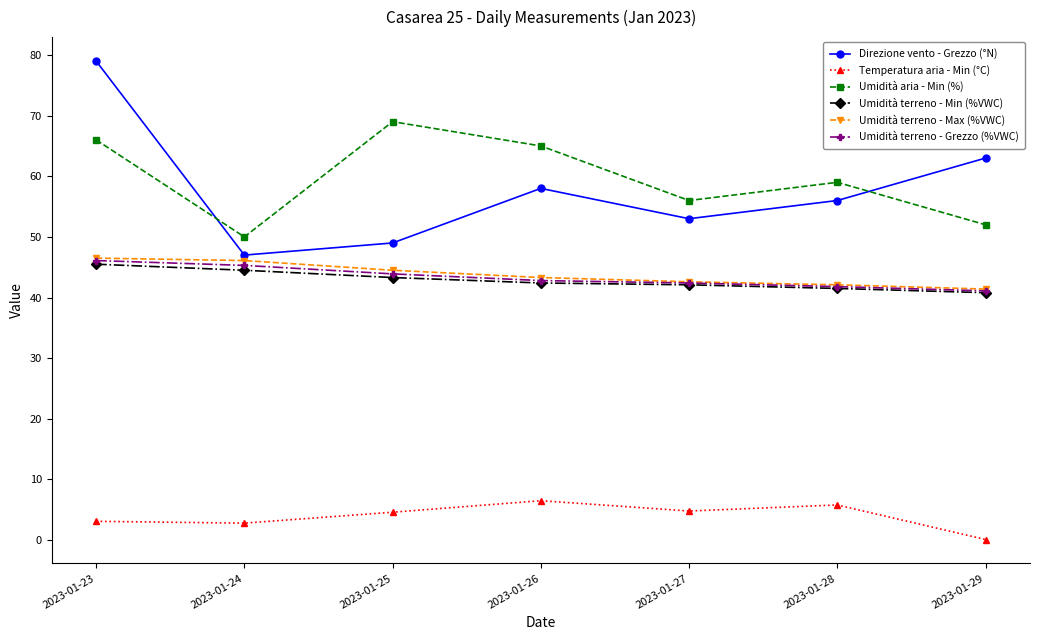

The Temperatura aria - Min (°C) series shows 8.8 at 2023-01-28. True or false?

False